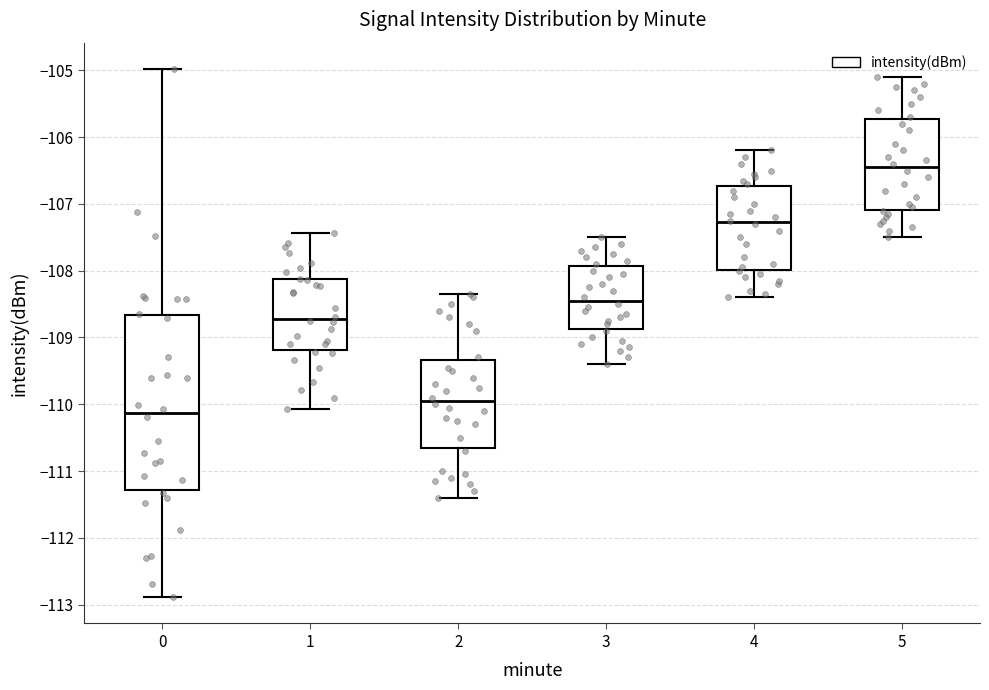

Which box has the lowest median line?

0